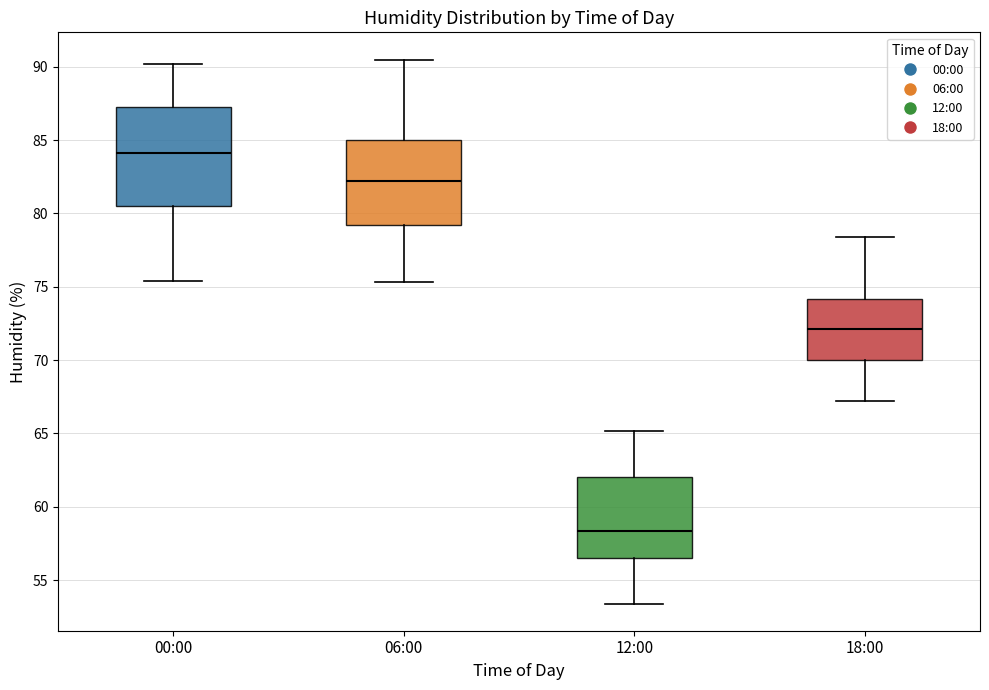

Comparing the boxes themselves (not the whiskers), which one is the tallest?

00:00